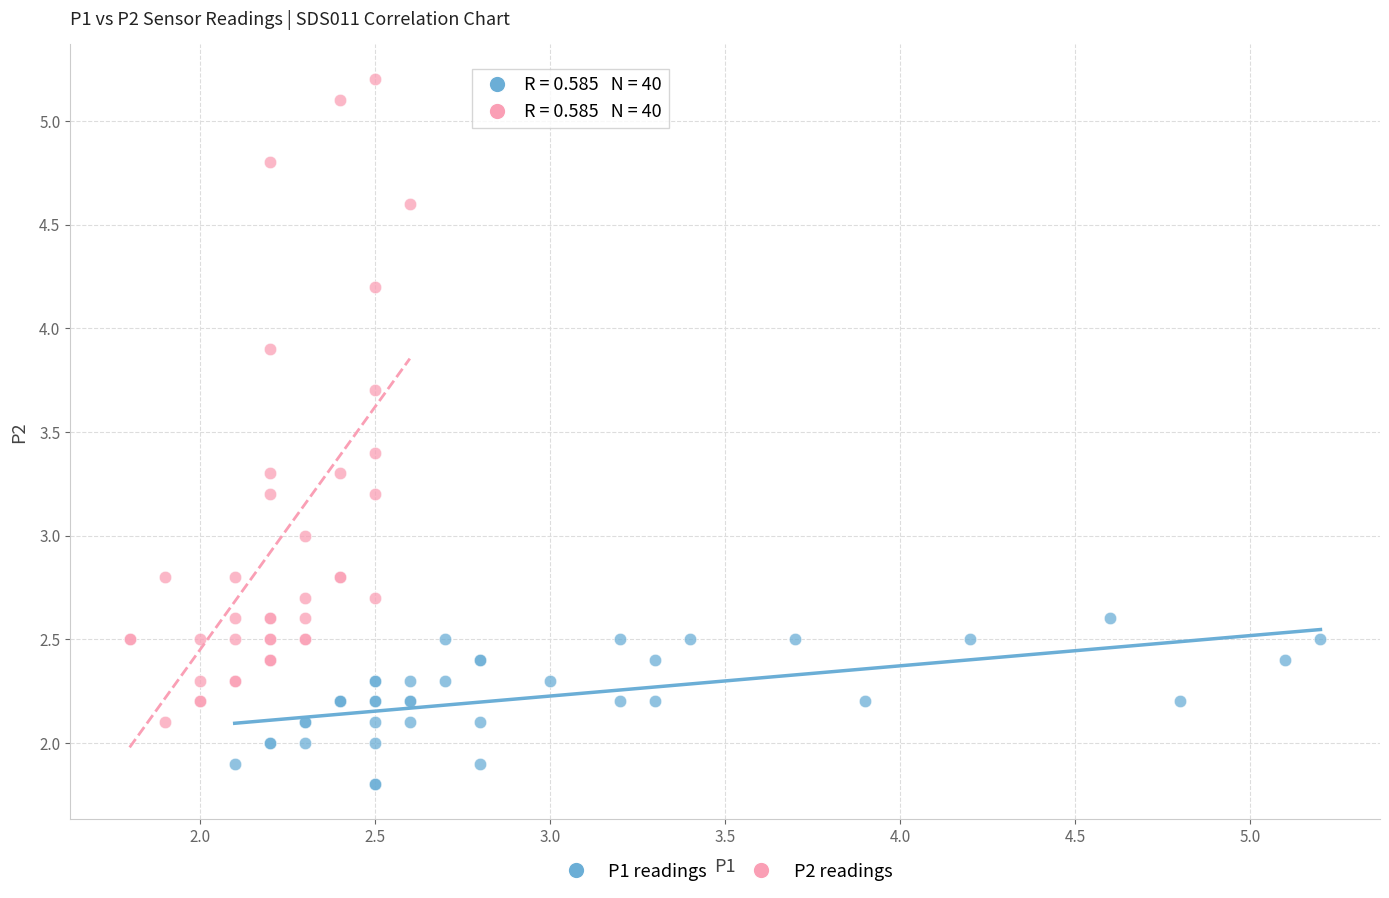

Which series has the widest spread of Y values?

P2 readings